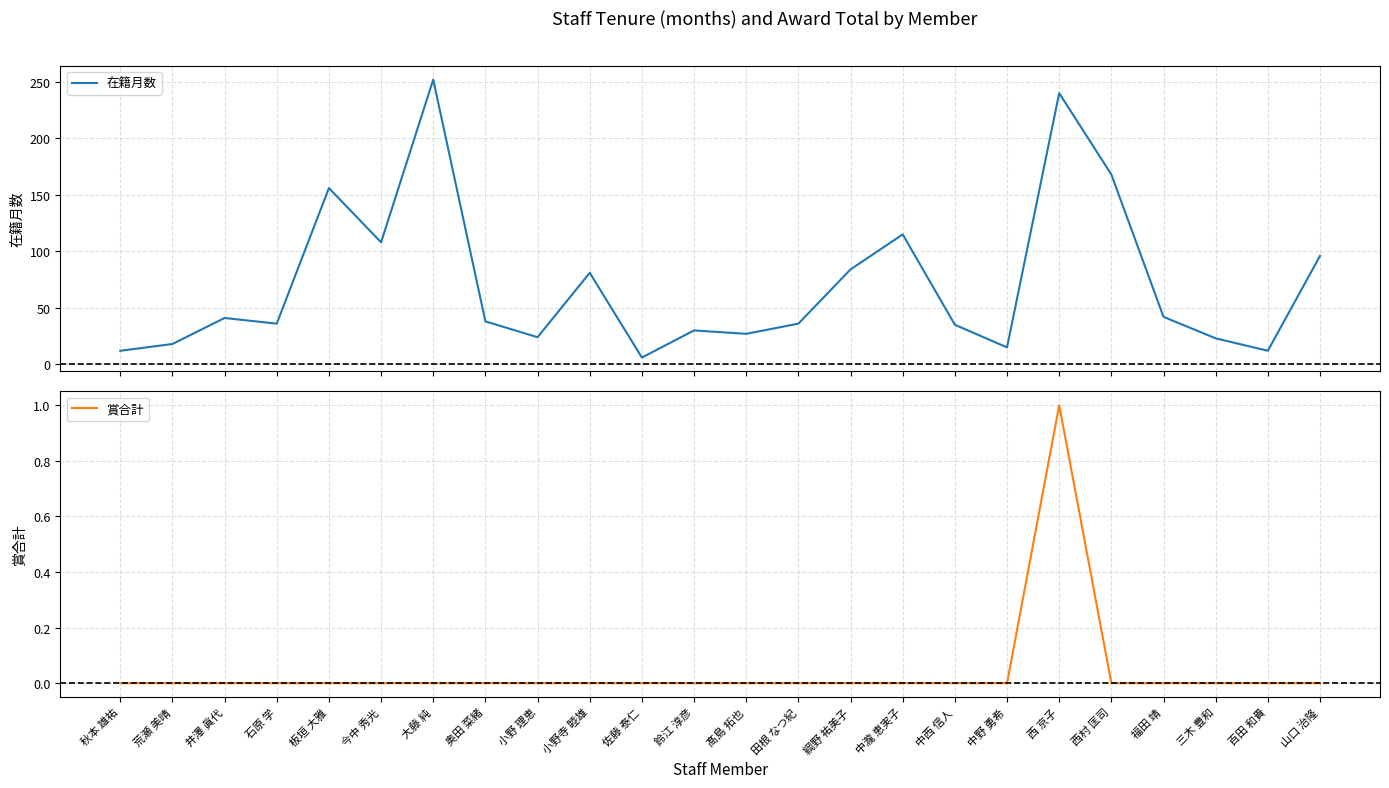

What is the label of the 6th point from the left?

今中 秀光